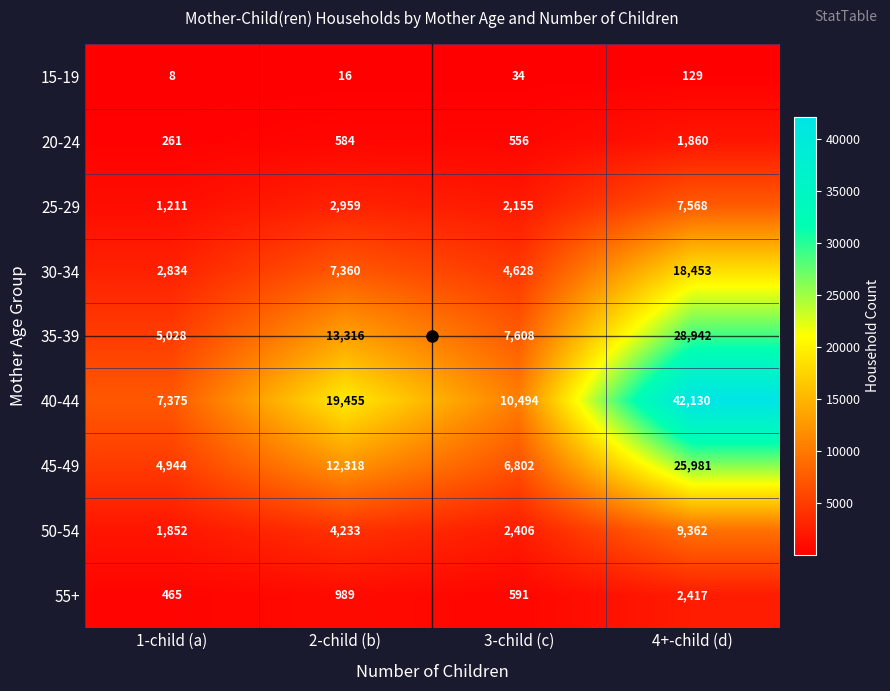

At 2-child (b), list the series in order from largest to smallest.

40-44, 35-39, 45-49, 30-34, 50-54, 25-29, 55+, 20-24, 15-19